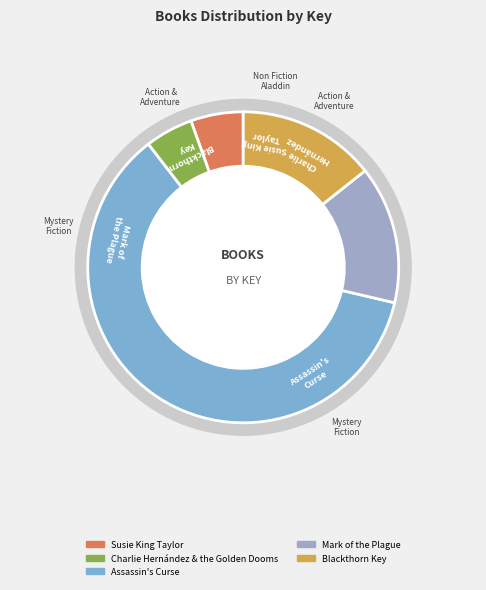

How many slices are in this pie chart?

5